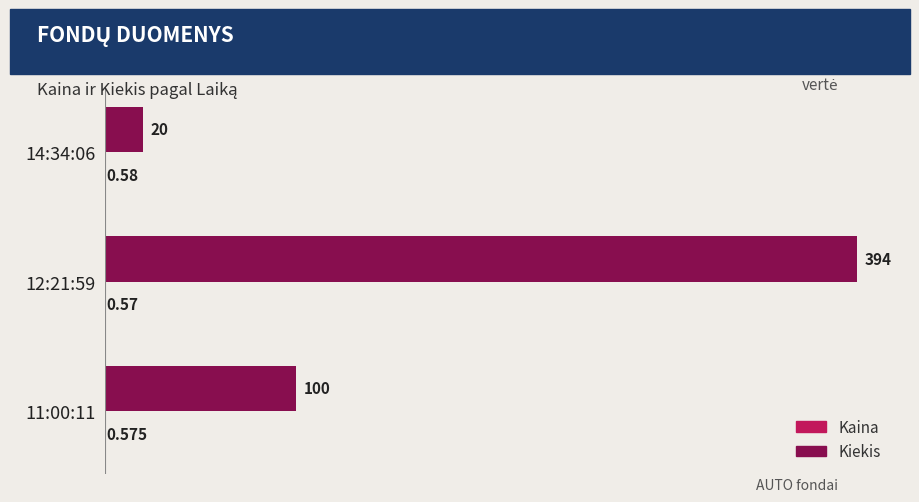

Which series changed the most between 14:34:06 and 12:21:59?

Kiekis